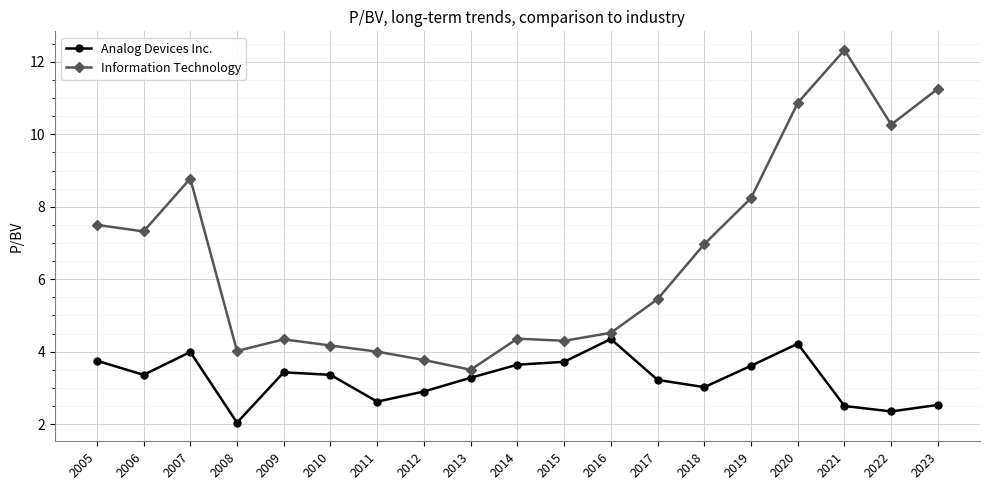

What is the value of the Analog Devices Inc. point at the 8th from the left?

2.9